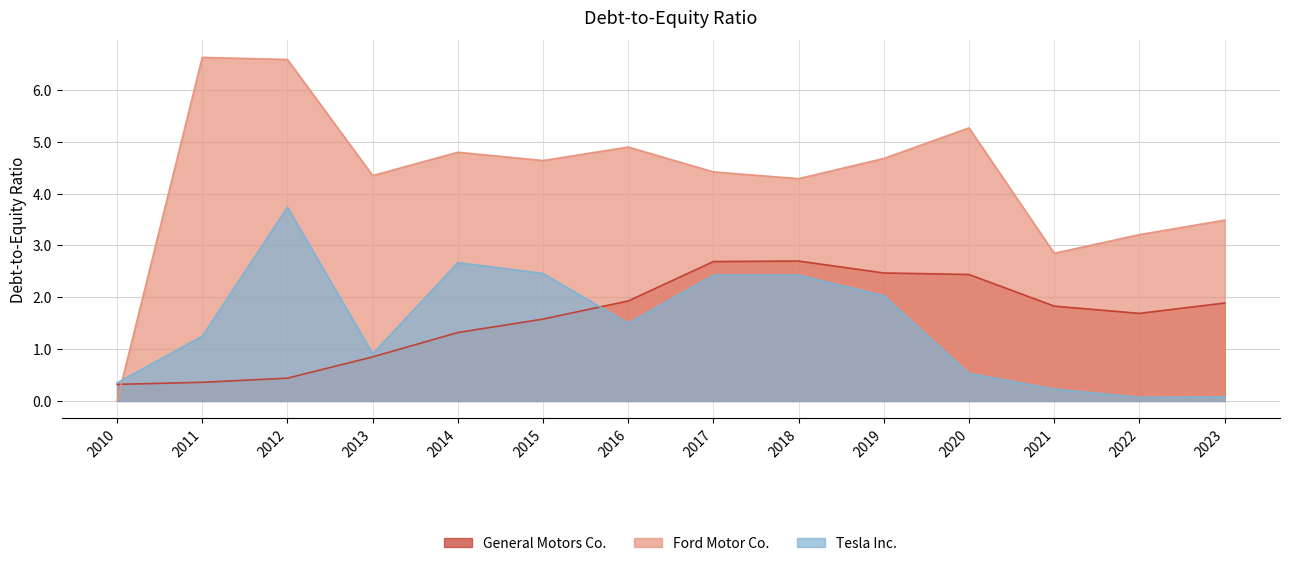

How many intersections are there between General Motors Co. and Tesla Inc.?

1